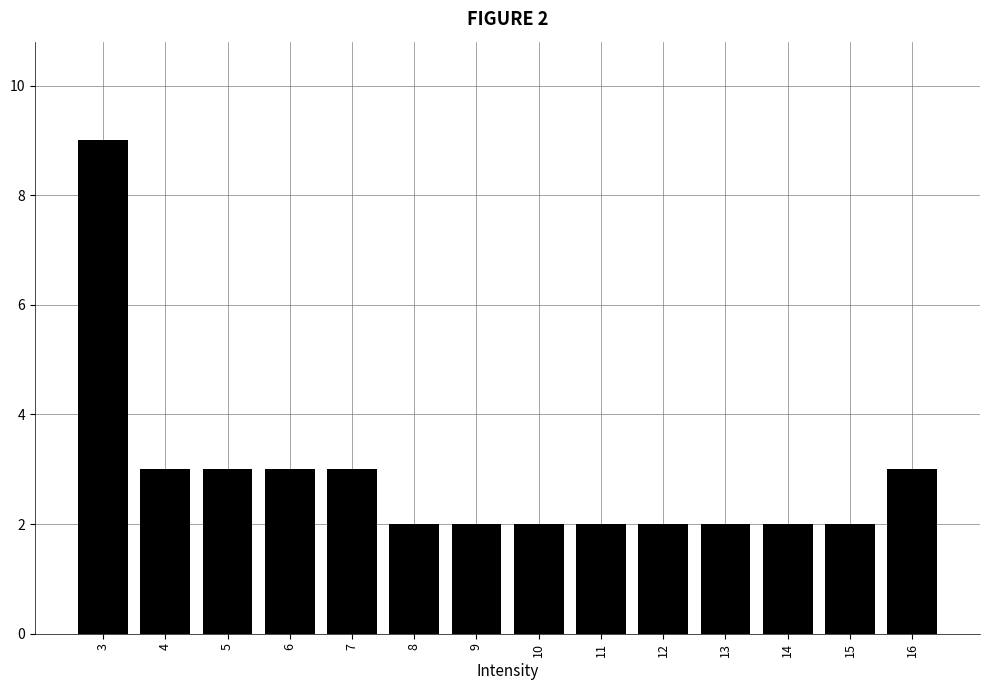

Reading left to right, what are all the values shown in this chart?

3=9	4=3	5=3	6=3	7=3	8=2	9=2	10=2	11=2	12=2	13=2	14=2	15=2	16=3